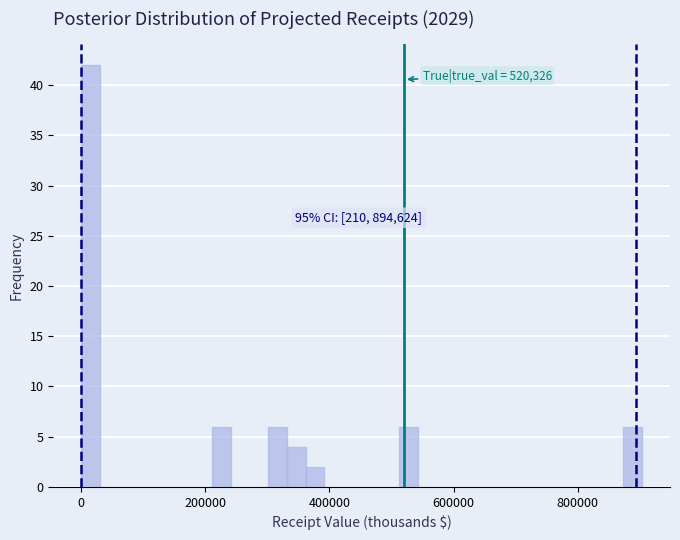

Read against the x-axis, roughly where is the centre of the tallest bar?

20000